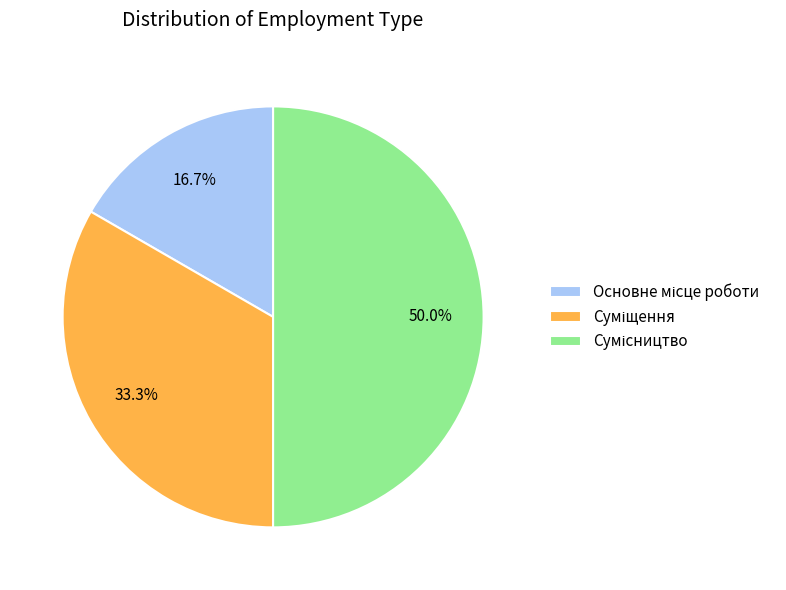

How many segments does this pie chart have?

3